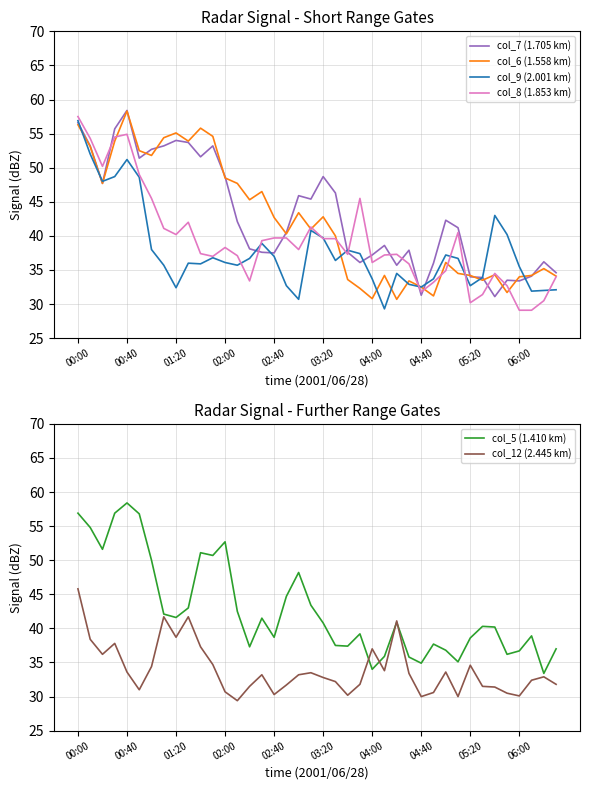

Rank the series by their maximum value, from lowest to highest.

col_12 (2.445 km), col_9 (2.001 km), col_8 (1.853 km), col_6 (1.558 km), col_7 (1.705 km), col_5 (1.410 km)